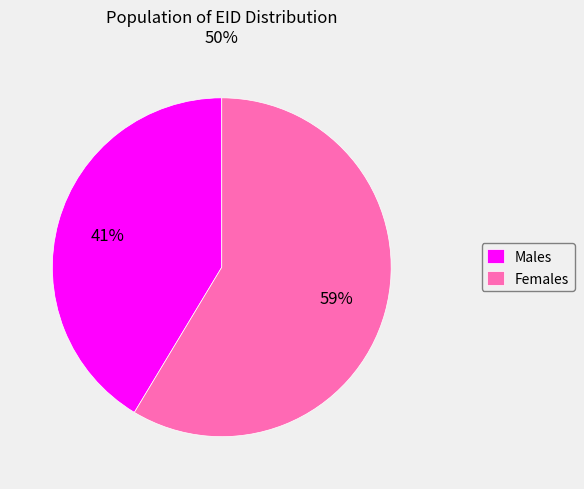

To the nearest percent, what is the combined percentage of Females and Males?

100%